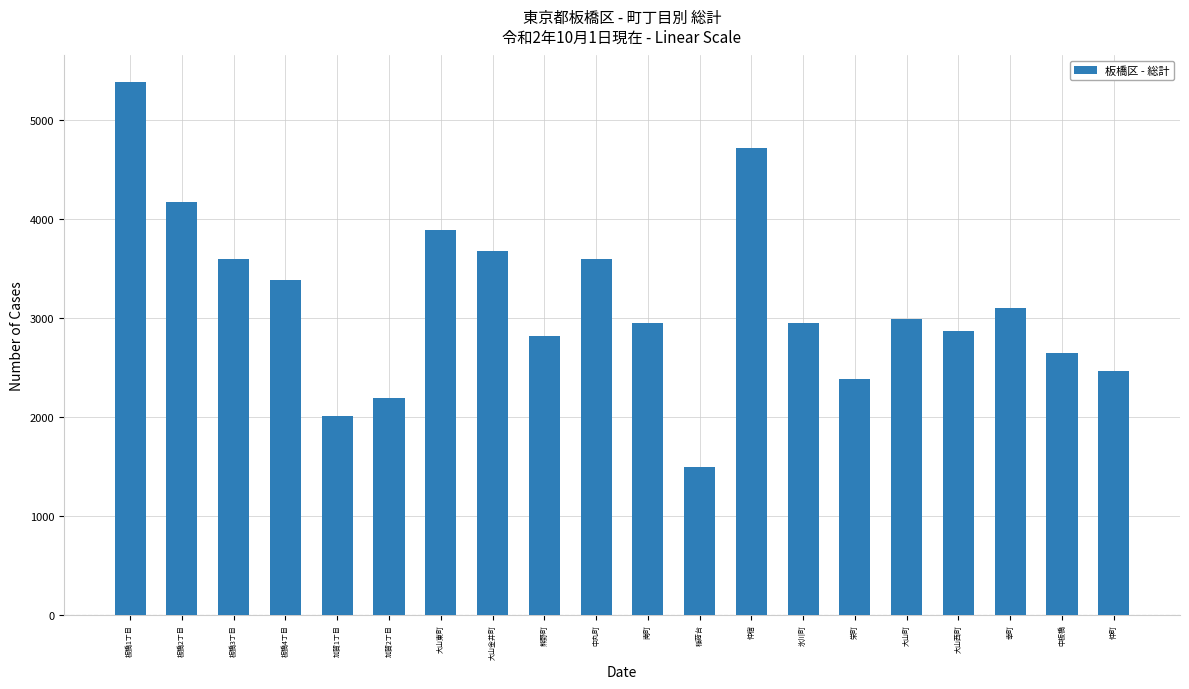

What is the average value?

3166